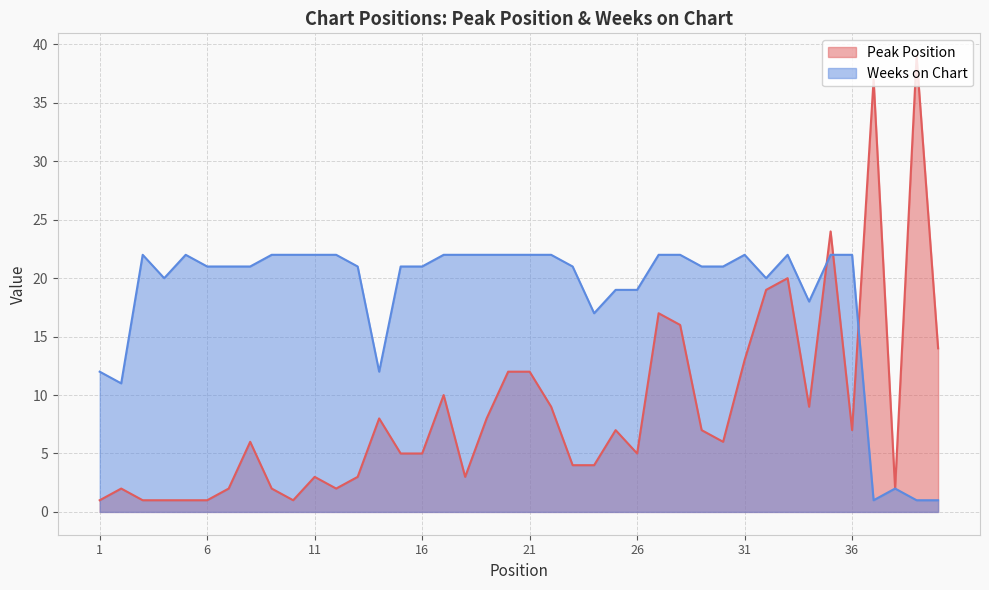

How many intersections are there between Weeks on Chart and Peak Position?

3